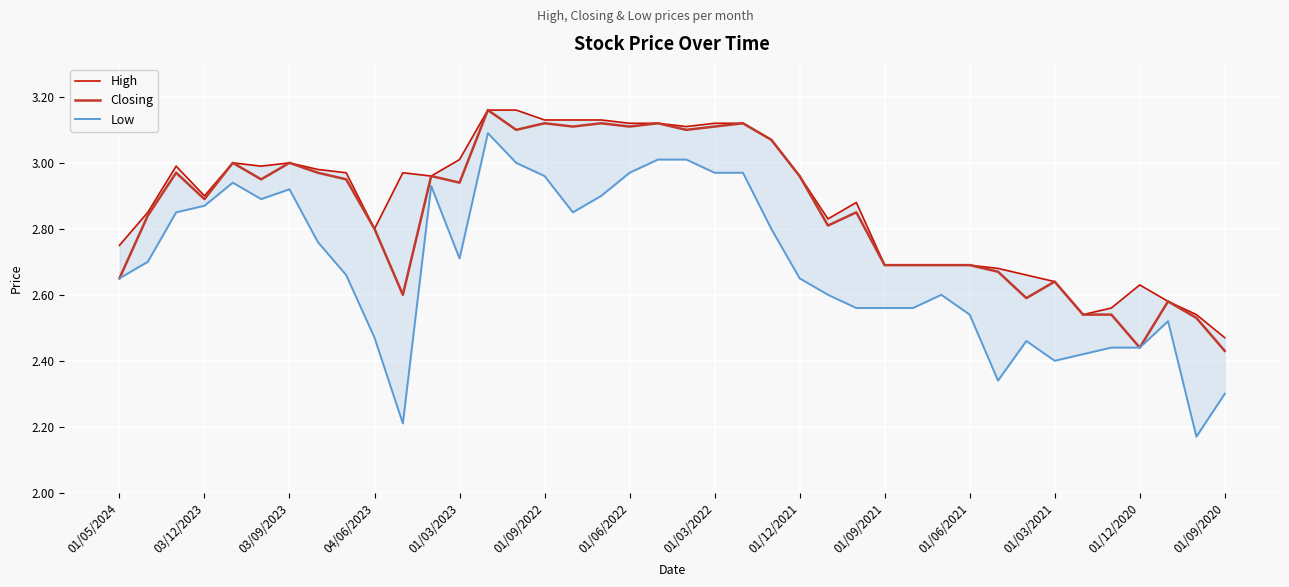

In High, how many points are higher than both neighbors (excluding endpoints)?

6